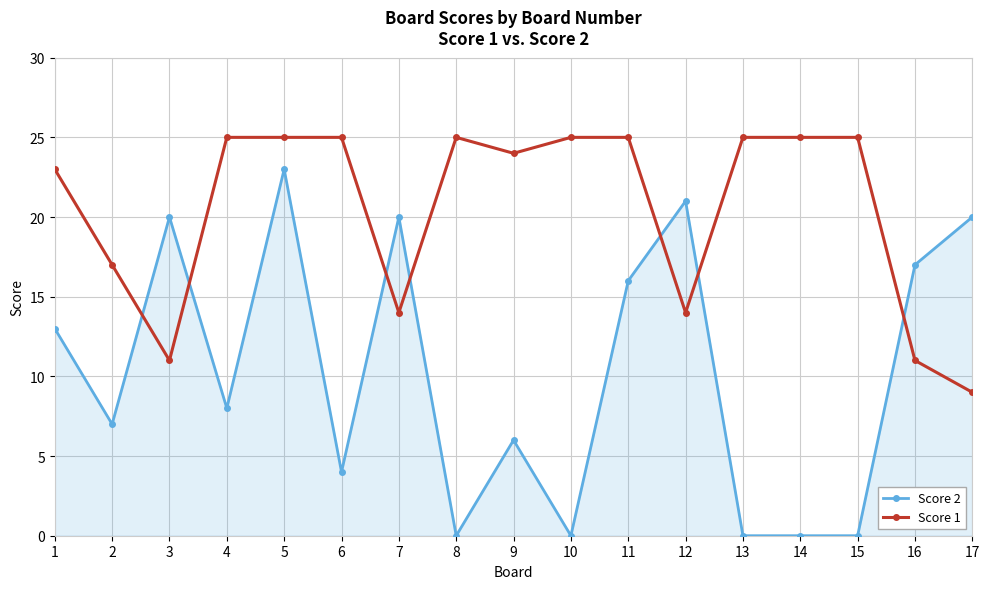

The value of Score 2 at 12 is 7. True or false?

False